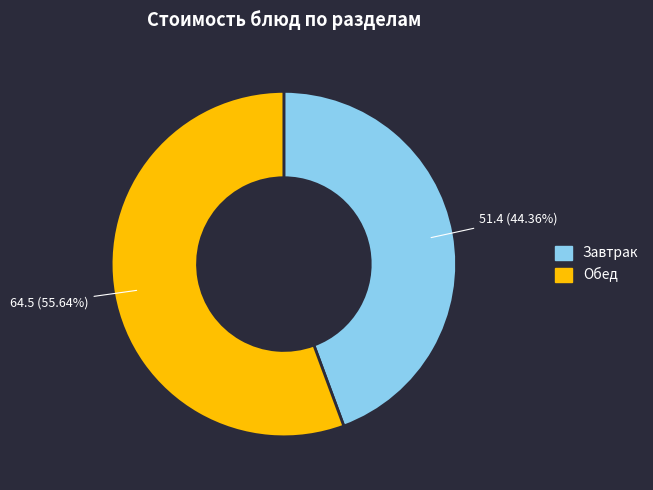

Count the number of slices in the pie.

2